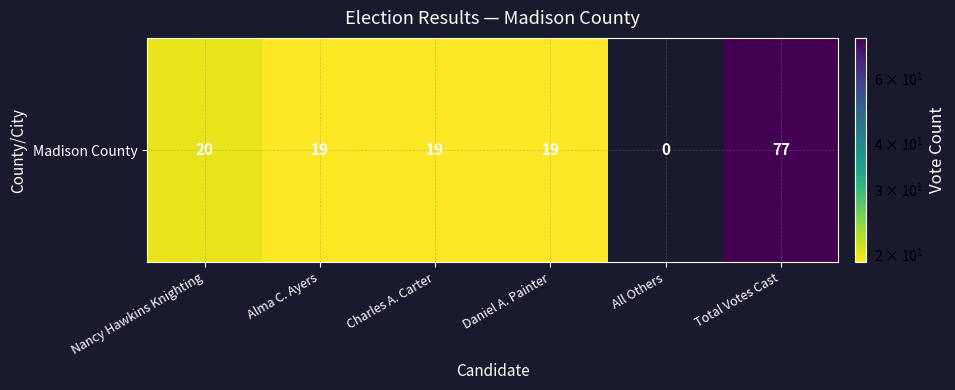

The value at Nancy Hawkins Knighting is 20. True or false?

True